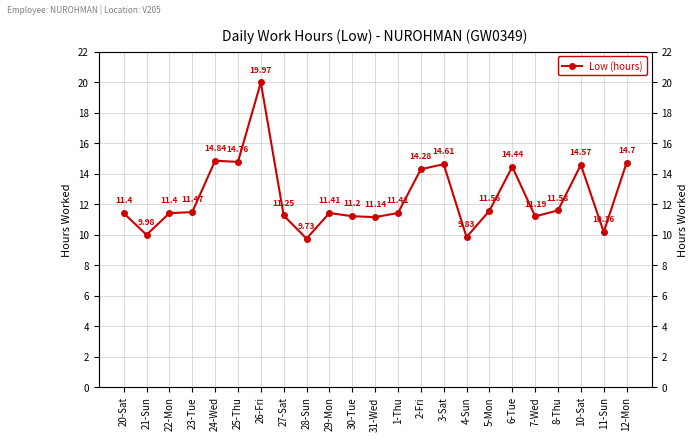

True or false: there are more than 1 points higher than both neighbors.

True